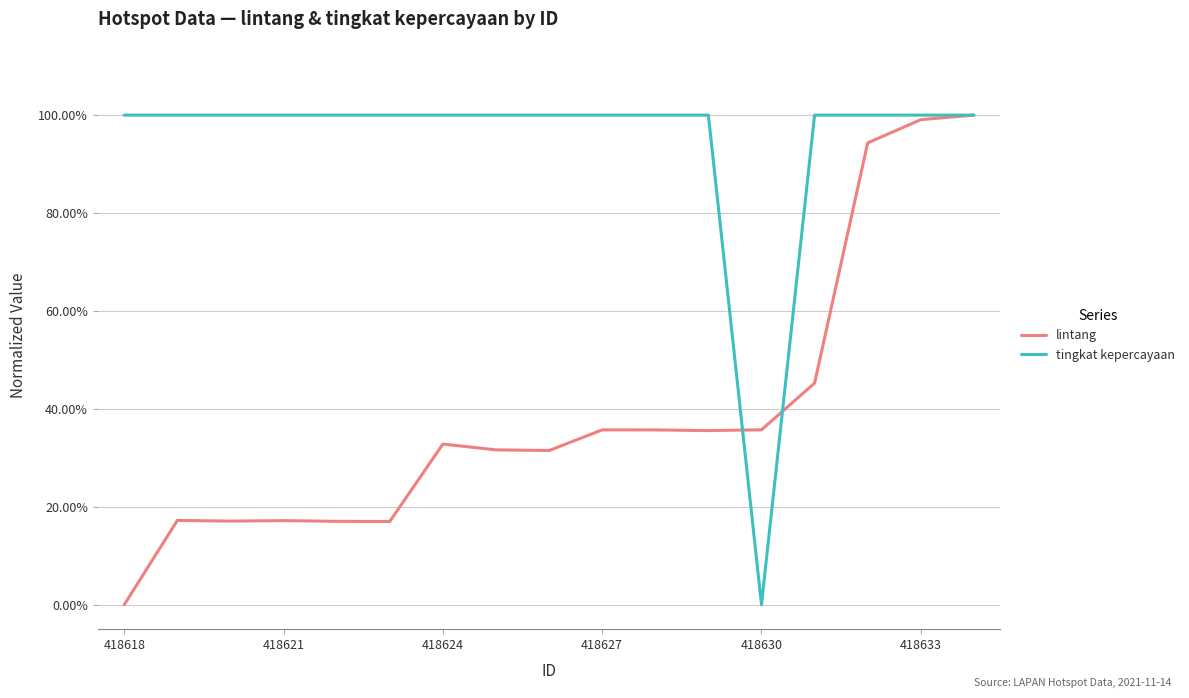

Is this an area chart (filled region under the line)?

No